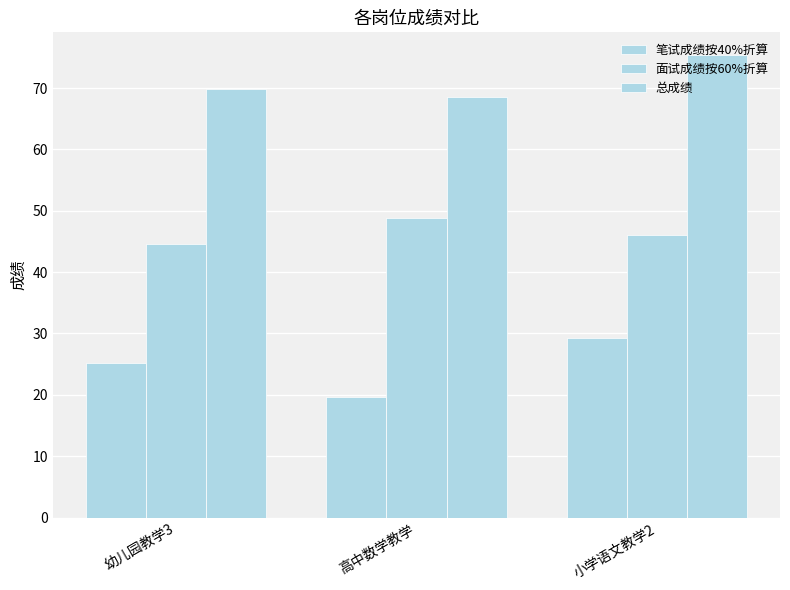

How many data points does each series have?

3